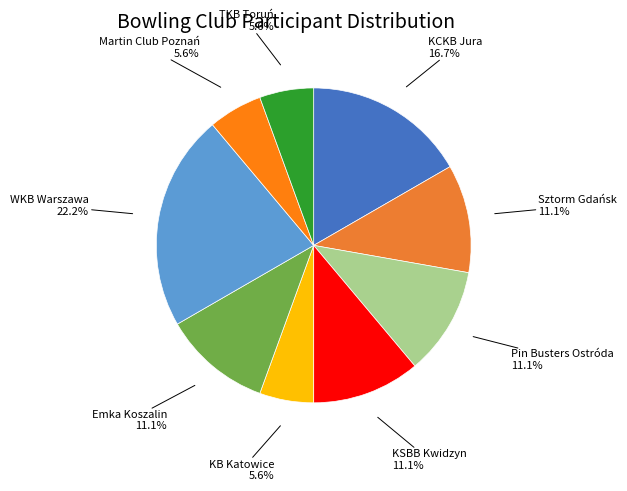

Which slice is the largest?

WKB Warszawa